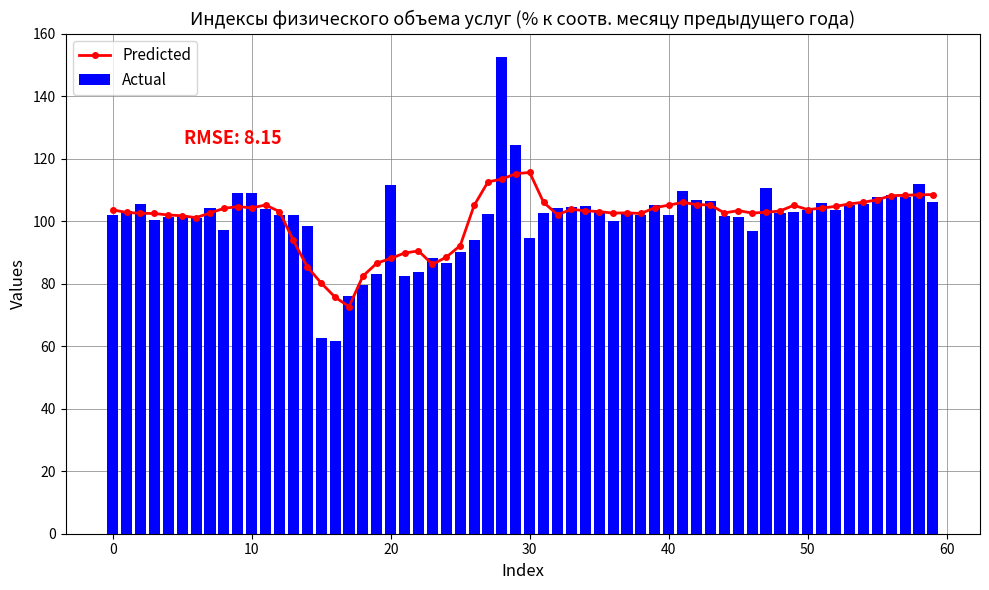

What is the highest value of the Predicted series?

115.6